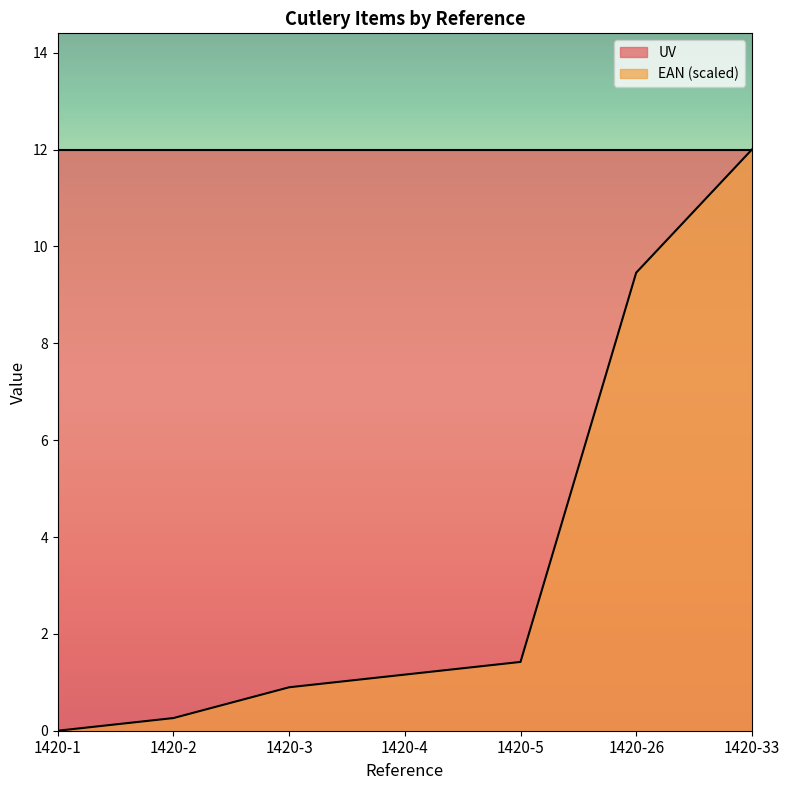

What is the average value?

3.6